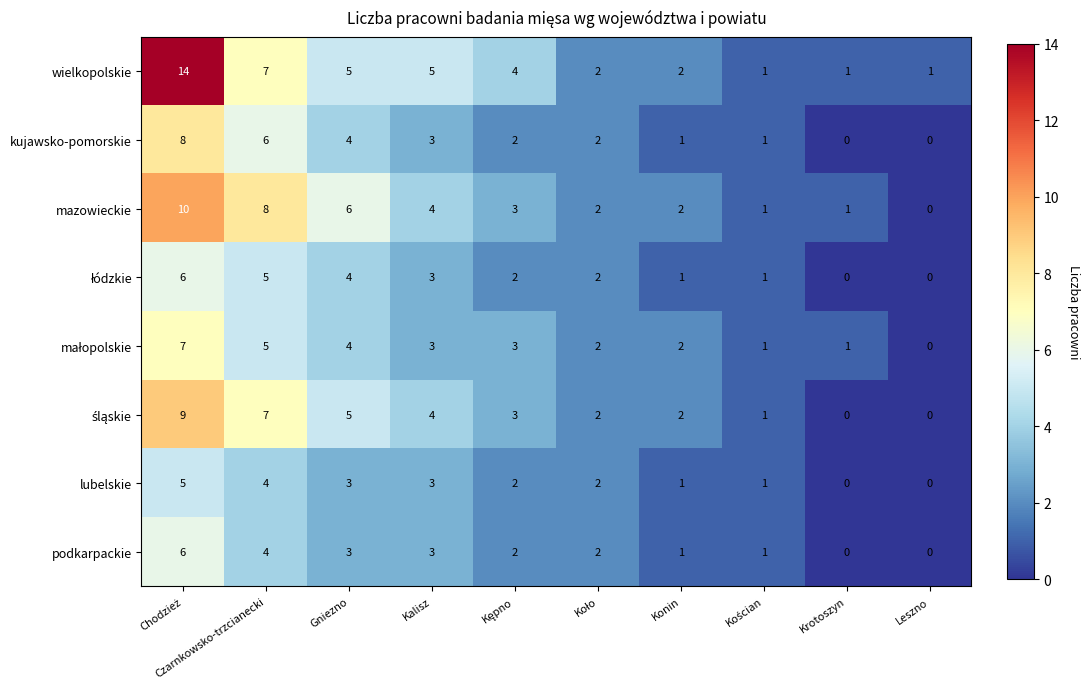

What is the highest value of the wielkopolskie series?

14